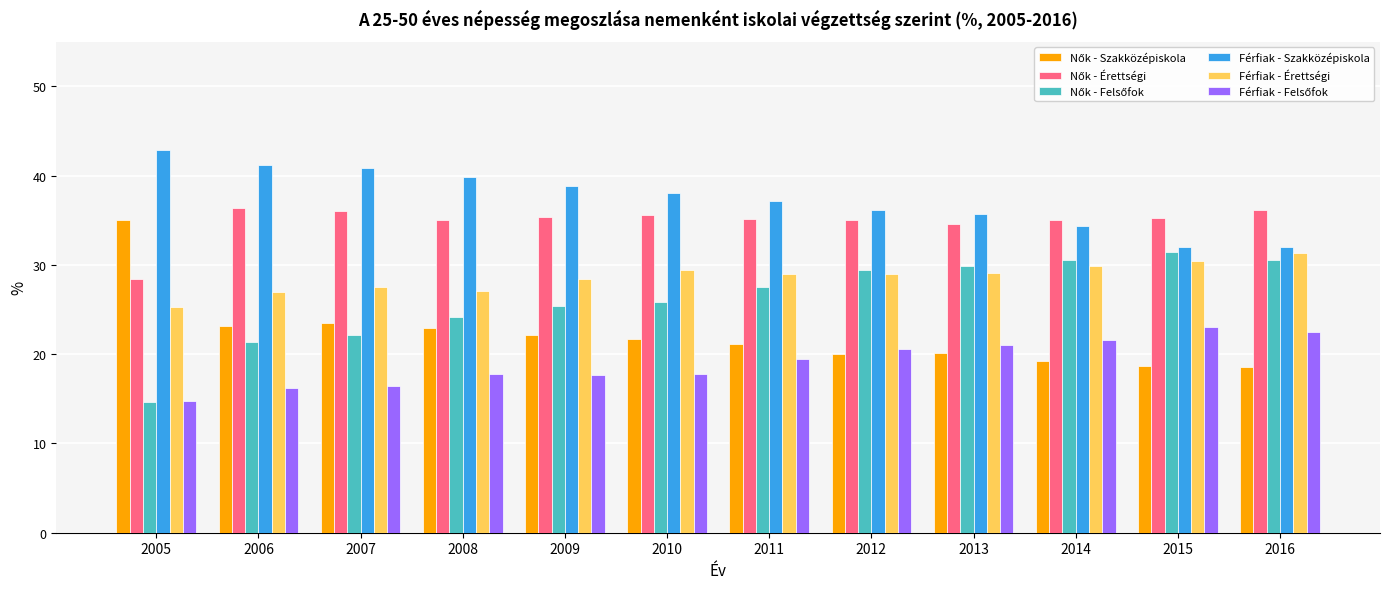

What is the approximate value of Férfiak - Érettségi at 2008?

27.1